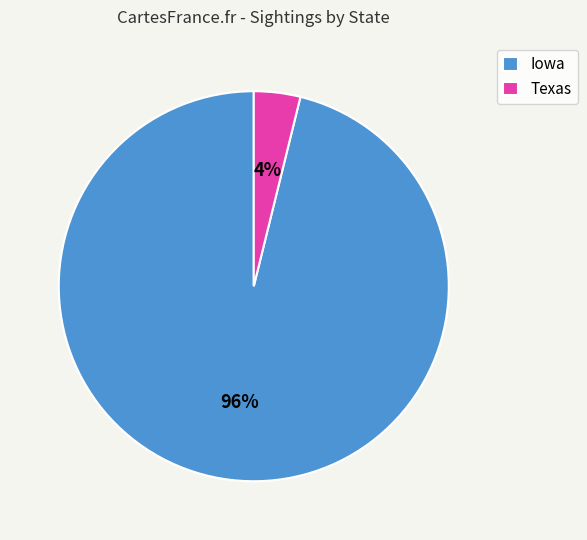

How many slices are in this pie chart?

2